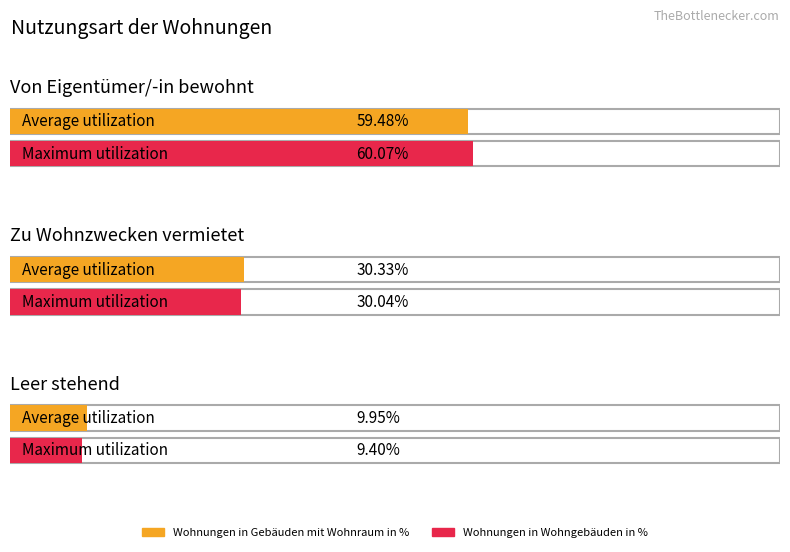

Rank the series by their maximum value, from lowest to highest.

Wohnungen in Gebäuden mit Wohnraum in %, Wohnungen in Wohngebäuden in %